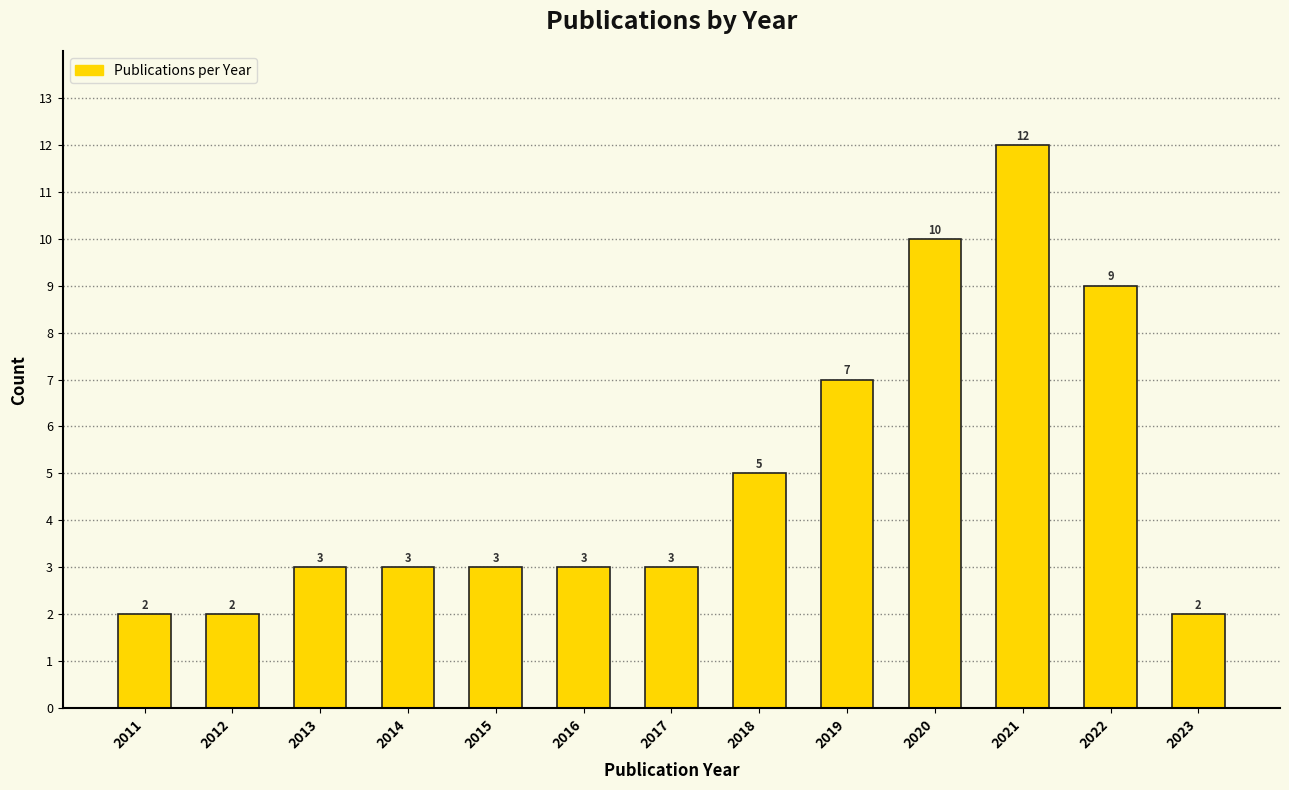

Reading right to left, what are all the values shown in this chart?

2023=2	2022=9	2021=12	2020=10	2019=7	2018=5	2017=3	2016=3	2015=3	2014=3	2013=3	2012=2	2011=2